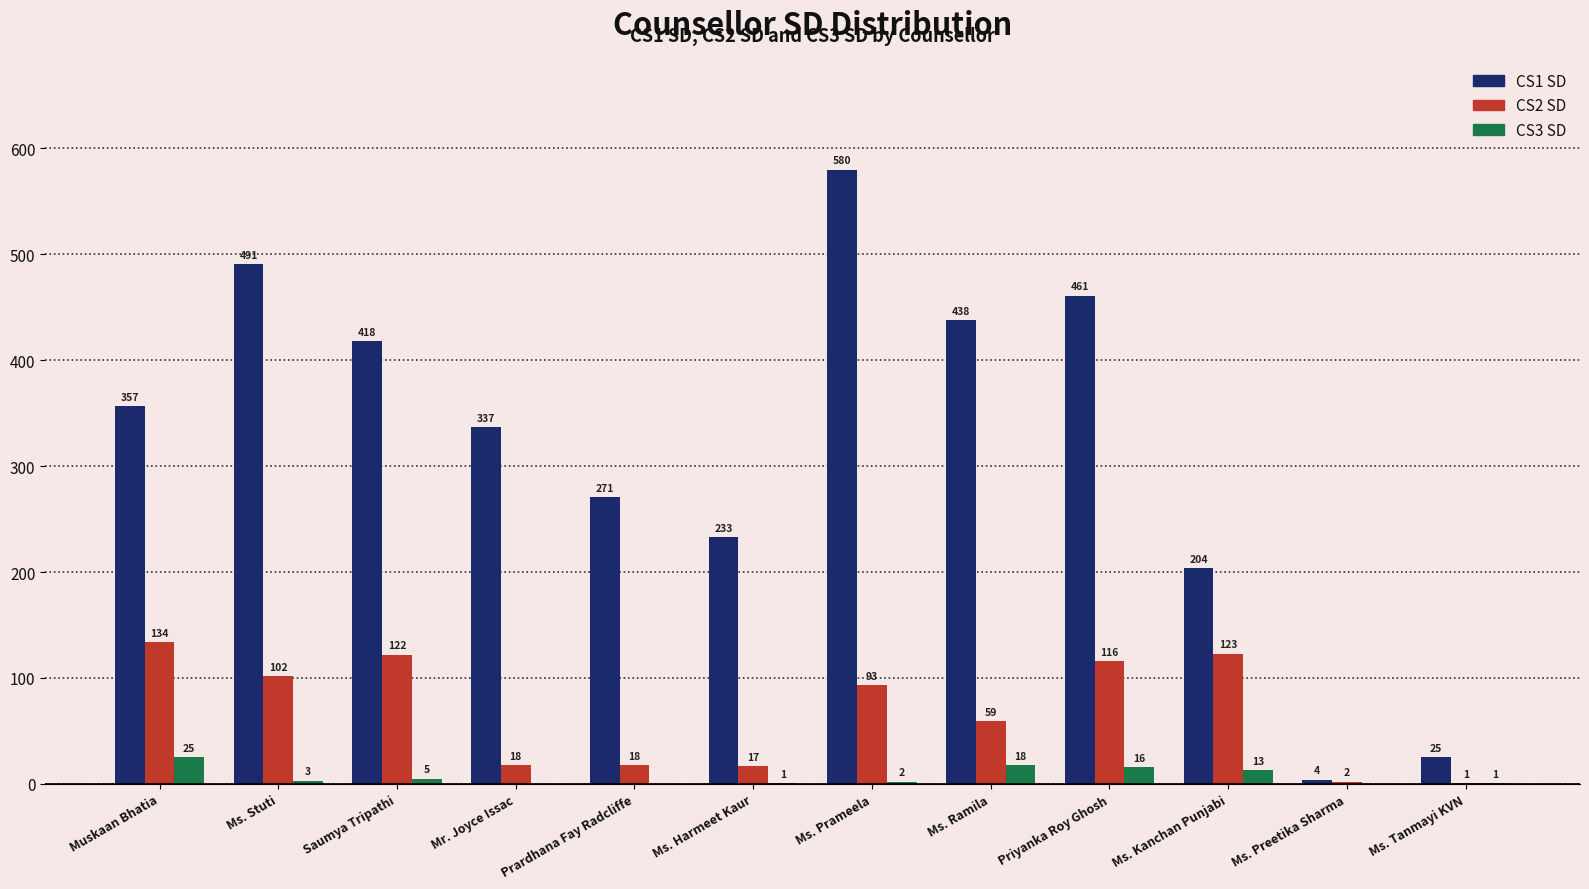

At which category does the chart reach its peak across all series?

Ms. Prameela